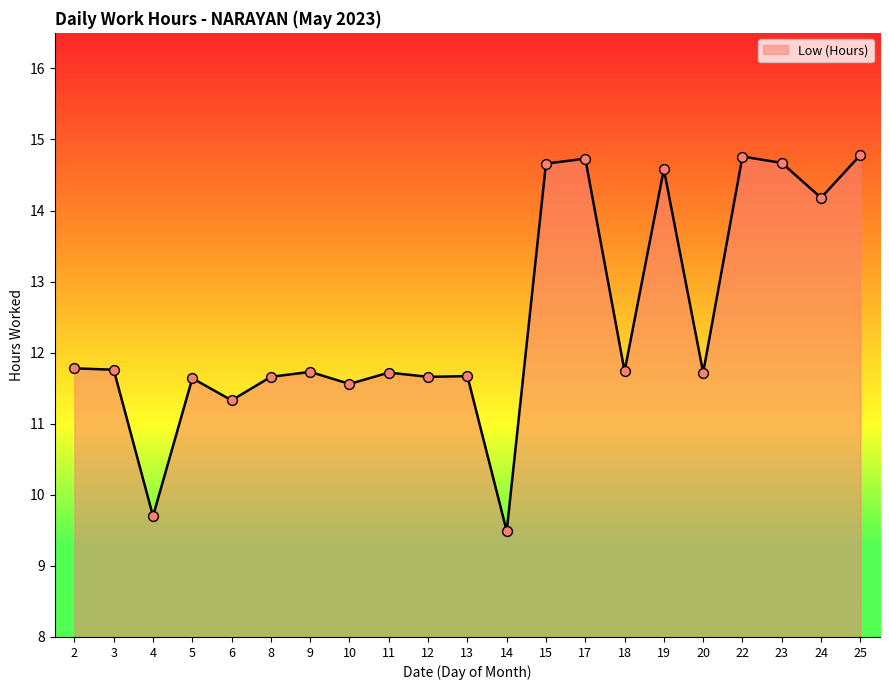

Which has a higher value, 11 or 22?

22